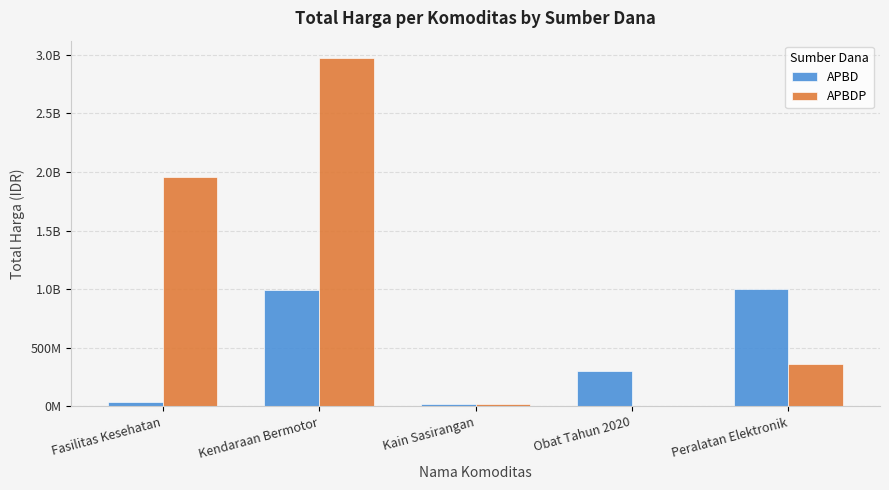

The value of APBDP at Kain Sasirangan is 28561666. True or false?

False